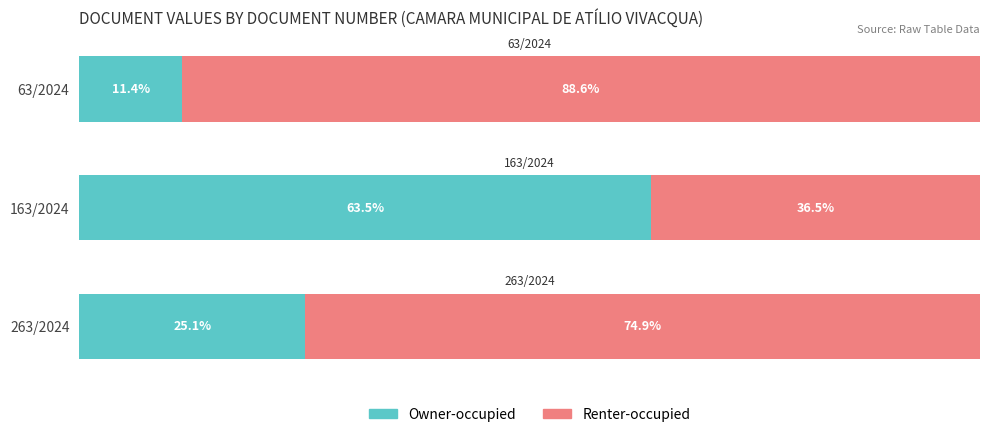

Which category has the lowest value in the Owner-occupied series?

63/2024